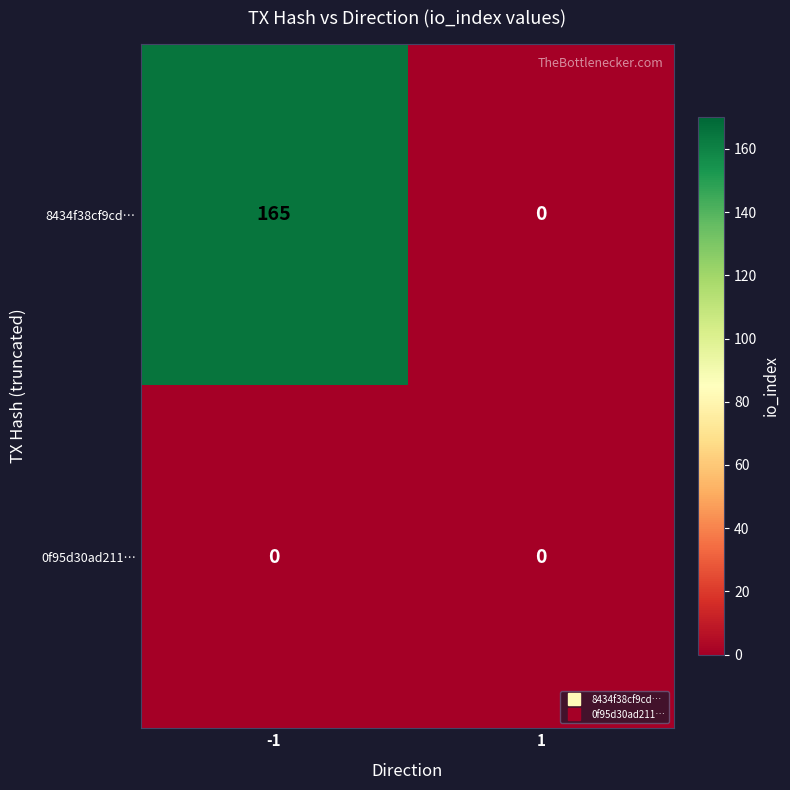

Rank the series by their average value, from lowest to highest.

0f95d30ad211…, 8434f38cf9cd…